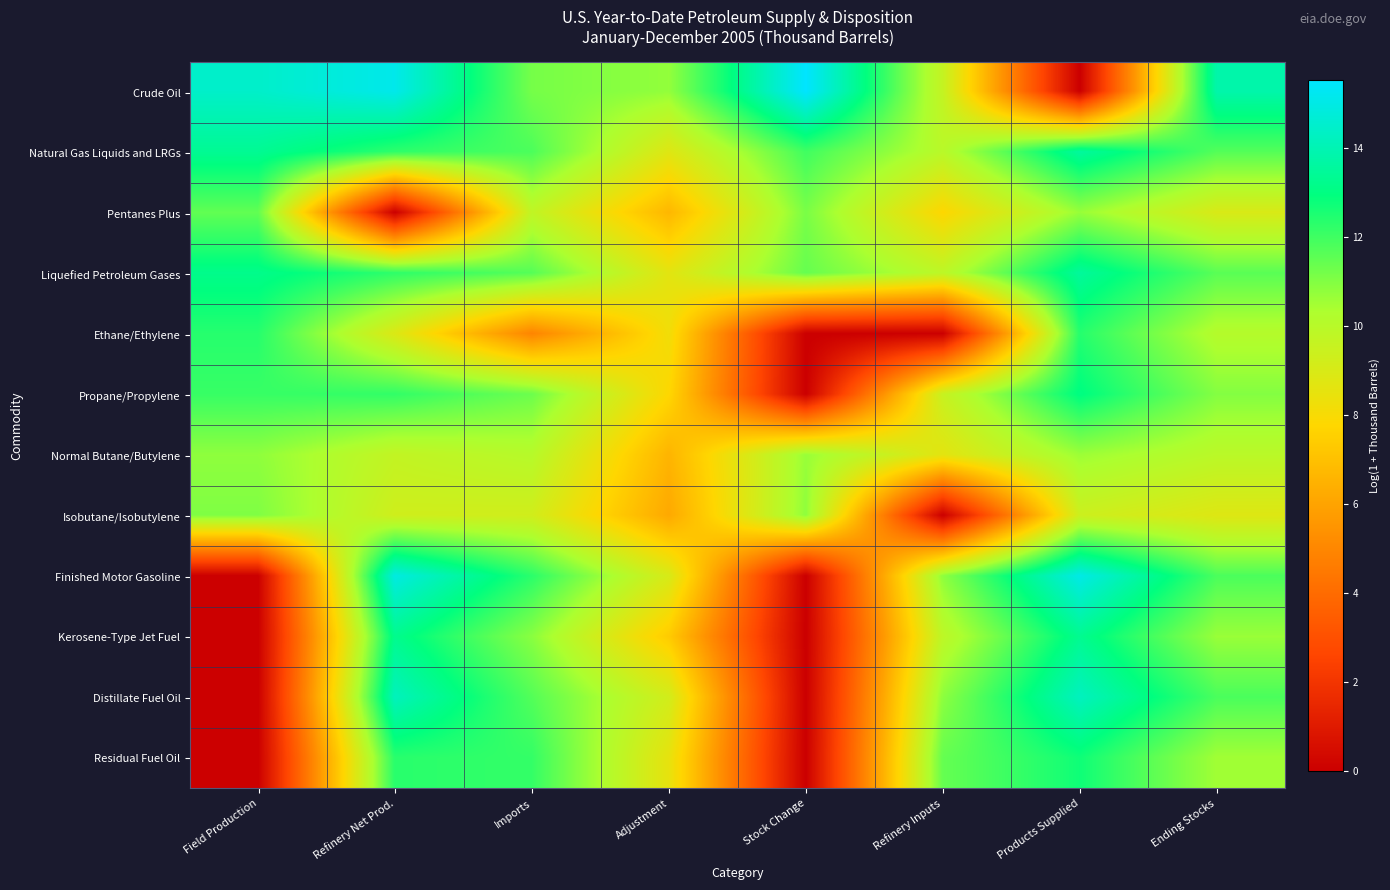

Rank the series at Ending Stocks from lowest to highest value.

Isobutane/Isobutylene, Pentanes Plus, Normal Butane/Butylene, Ethane/Ethylene, Residual Fuel Oil, Kerosene-Type Jet Fuel, Propane/Propylene, Liquefied Petroleum Gases, Natural Gas Liquids and LRGs, Finished Motor Gasoline, Distillate Fuel Oil, Crude Oil